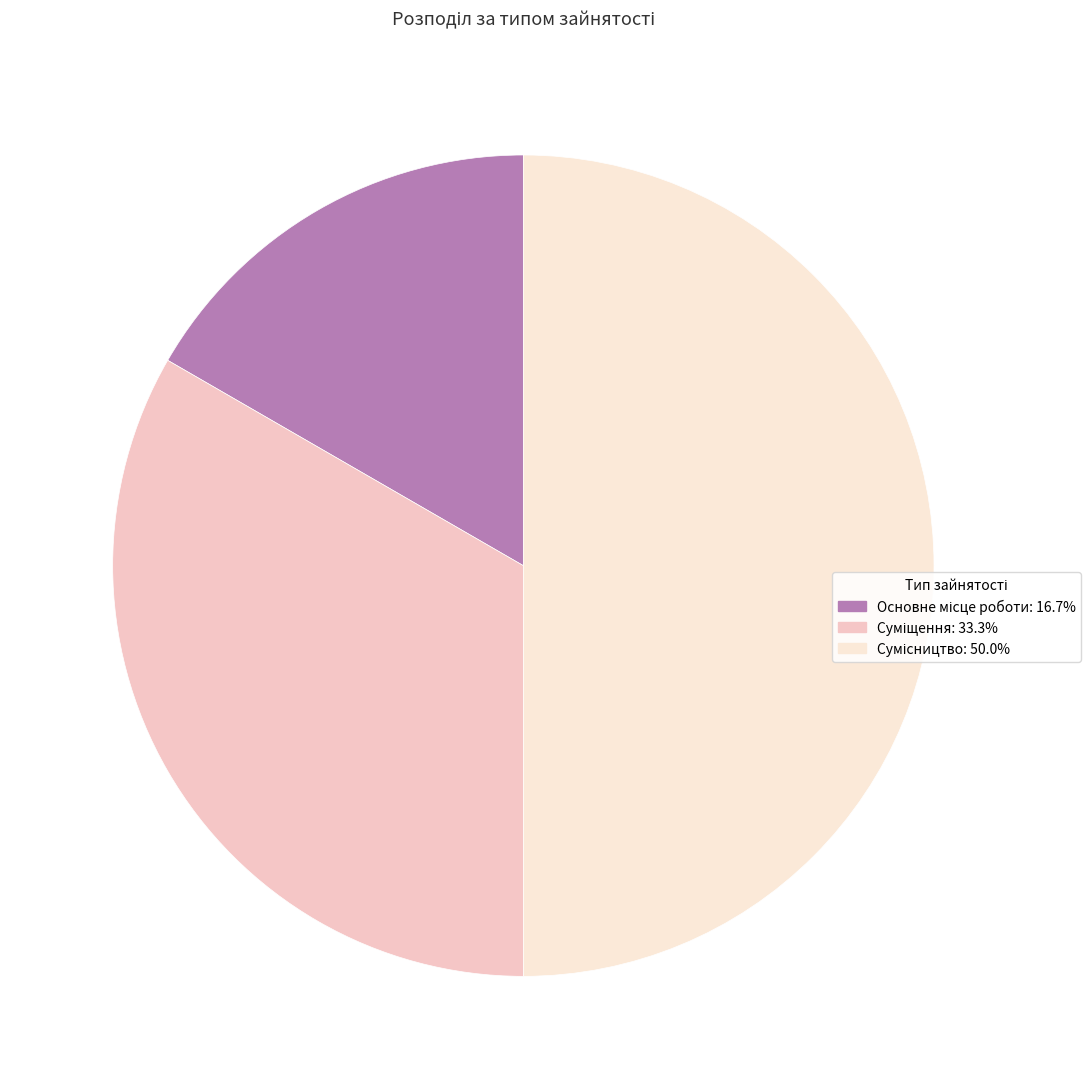

Between Сумісництво and Основне місце роботи, which is larger?

Сумісництво